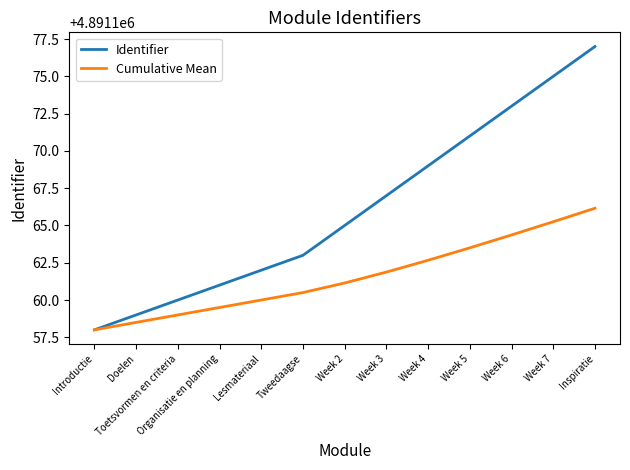

The Identifier series shows 4891159.0 at Doelen. True or false?

True